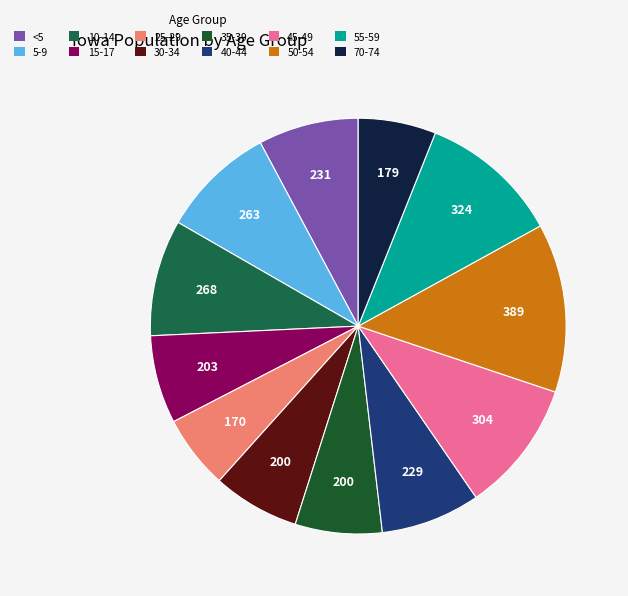

Rank the categories by value from highest to lowest.

50 to 54 years, 55 to 59 years, 45 to 49 years, 10 to 14 years, 5 to 9 years, Under 5 years, 40 to 44 years, 15 to 17 years, 30 to 34 years, 35 to 39 years, 70 to 74 years, 25 to 29 years